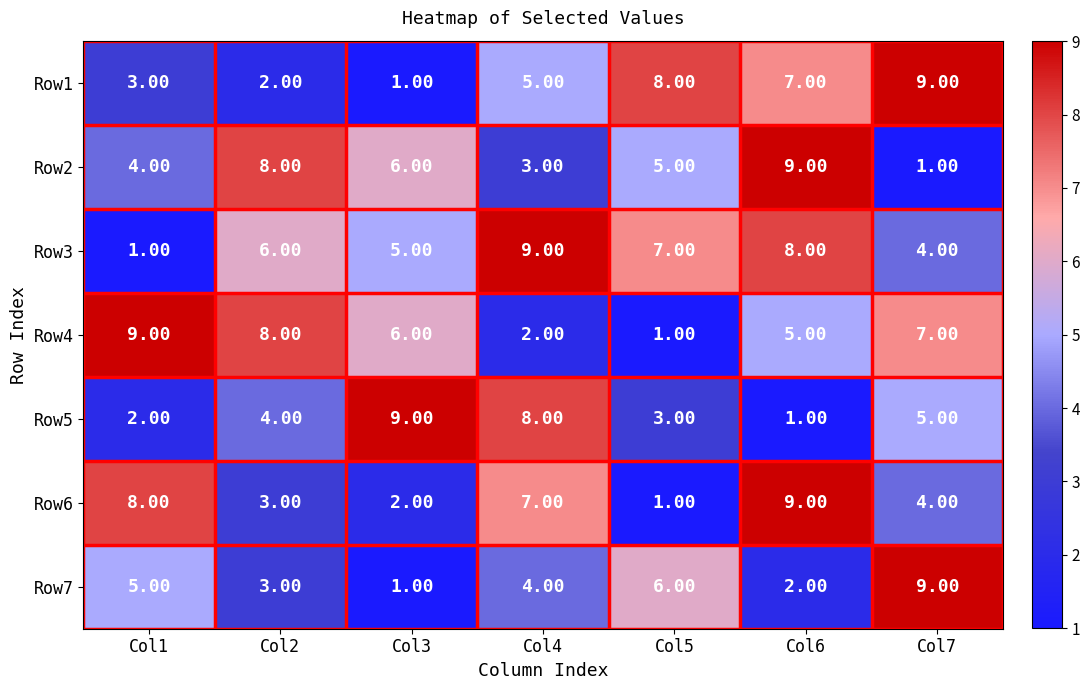

At which category is the sum across all series the highest?

Col6